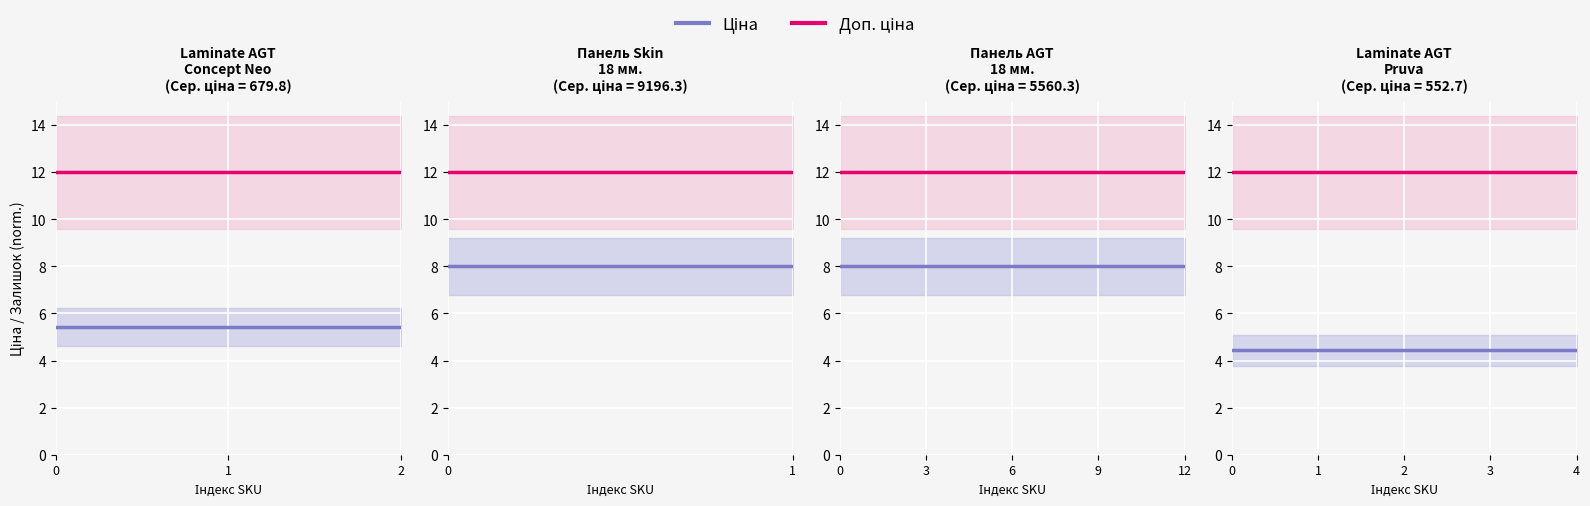

Does the chart display data point markers on the line(s)?

No